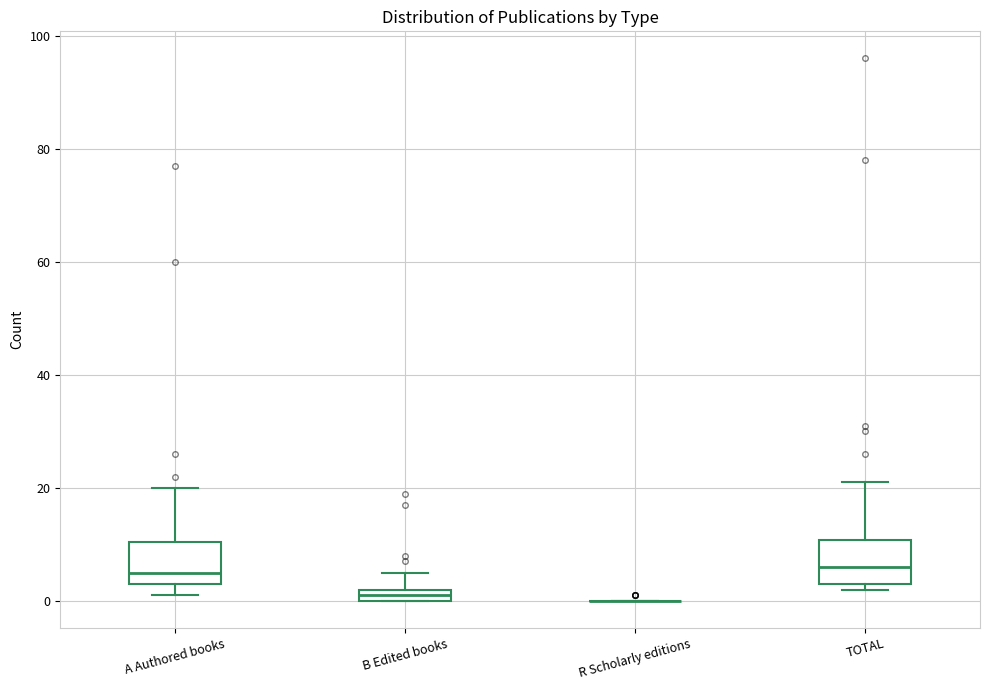

Where does the upper whisker of the box for B Edited books end on the y-axis? The values are not printed on the chart, so give them approximately, as read against the axis.

6